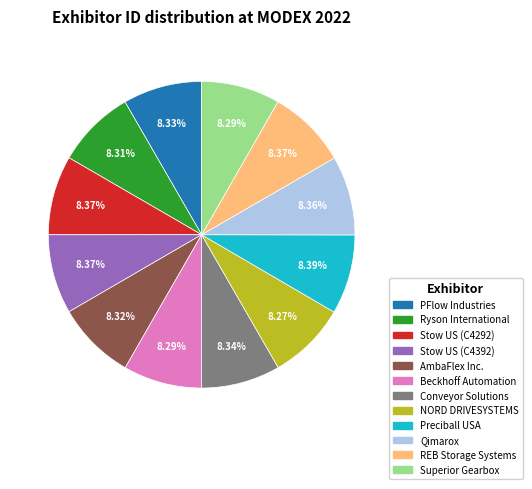

How many segments does this pie chart have?

12